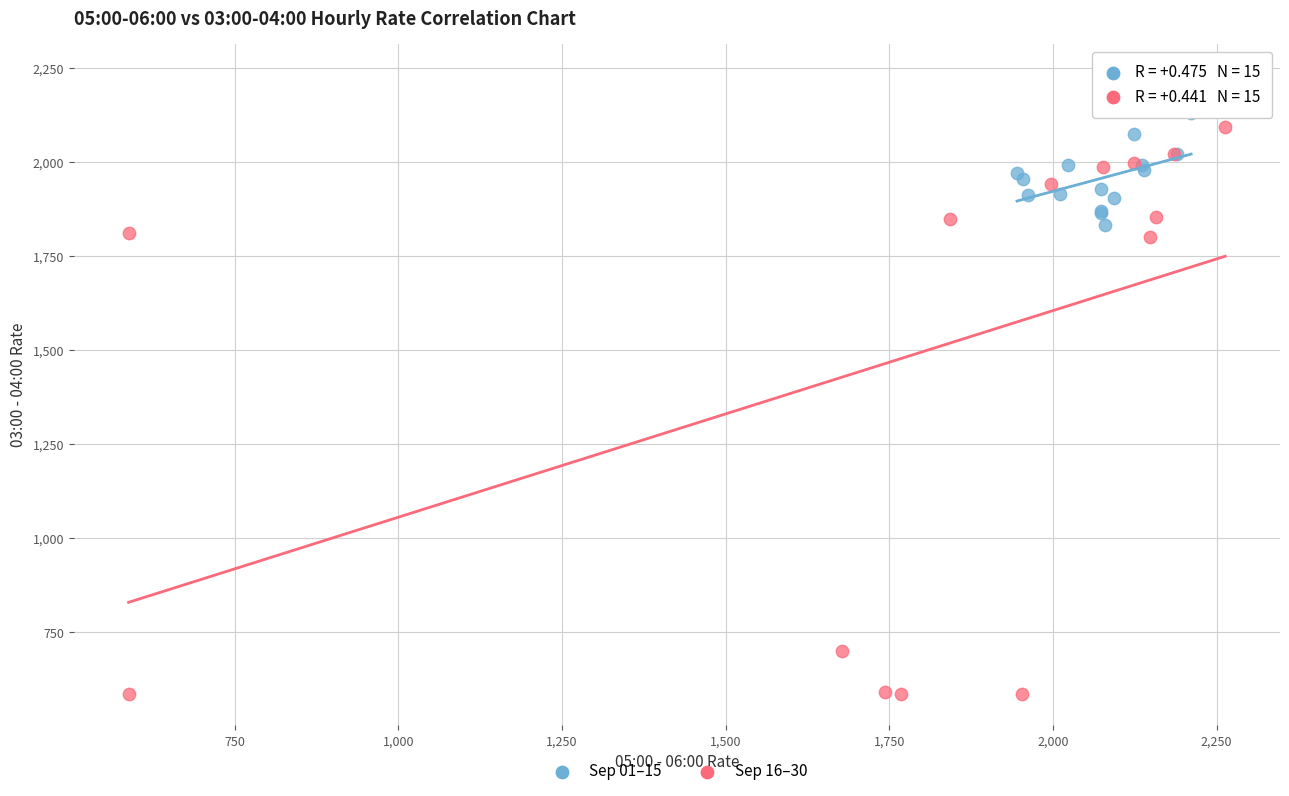

Which series reaches the maximum Y coordinate?

Sep 16–30